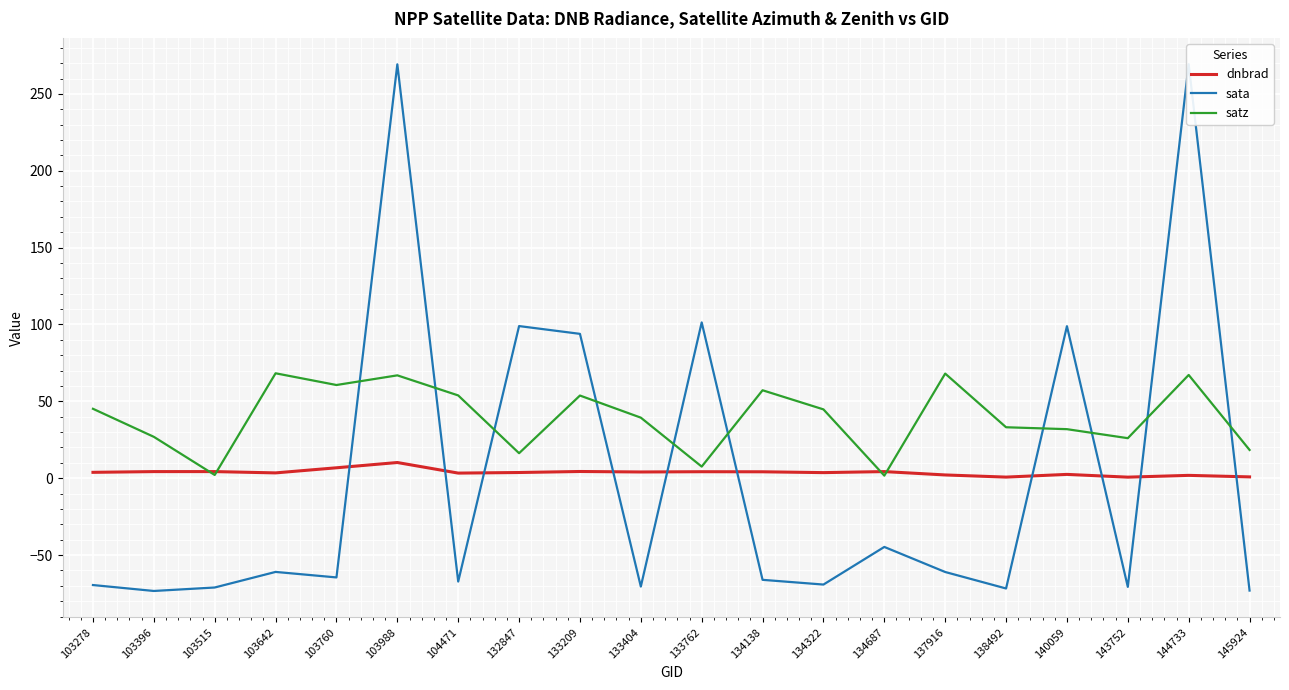

What is the difference between the sata values at 103515 and 133209?

165.0